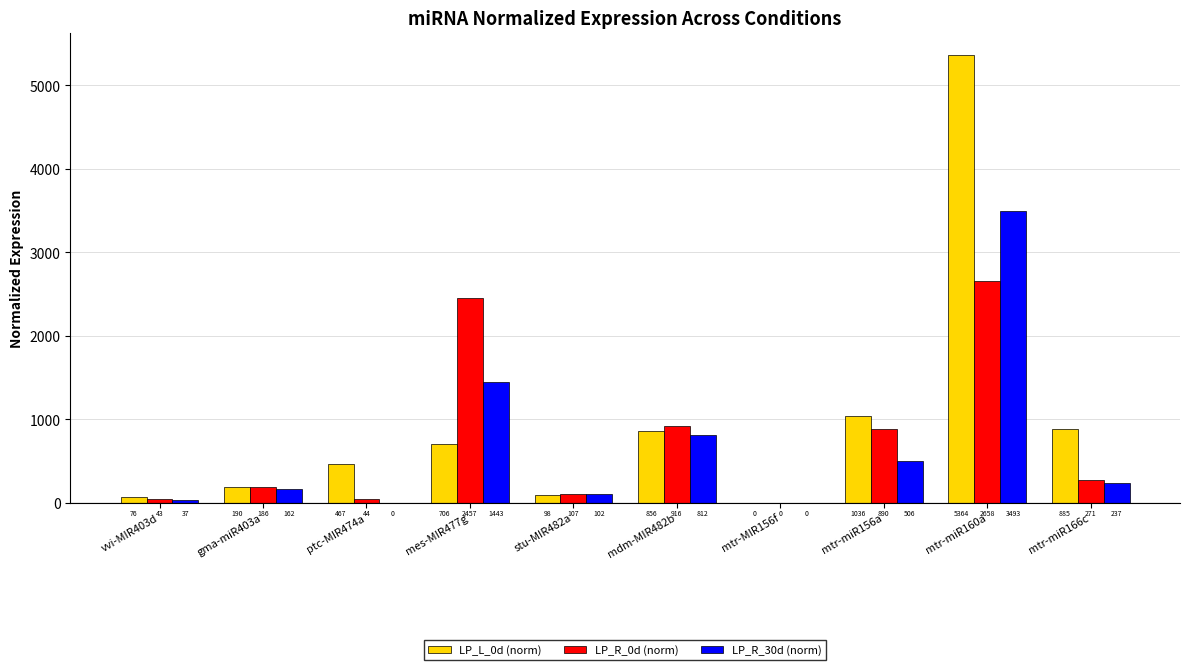

What value does the LP_R_30d (norm) series have at stu-MIR482a?

102.3